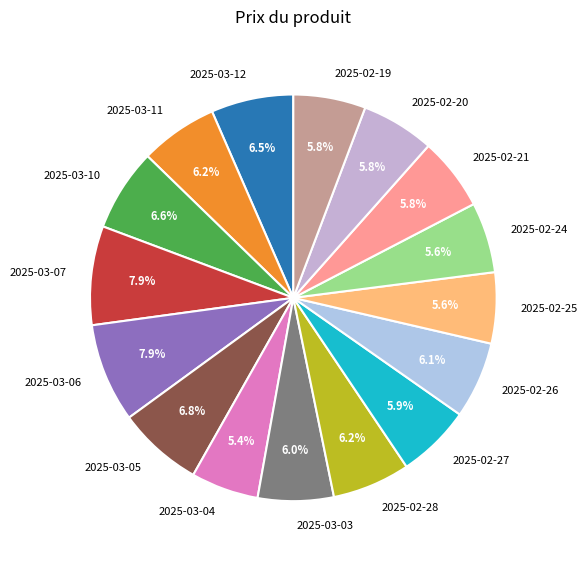

What is the ratio of the value at 2025-02-25 to the value at 2025-02-28?

0.9